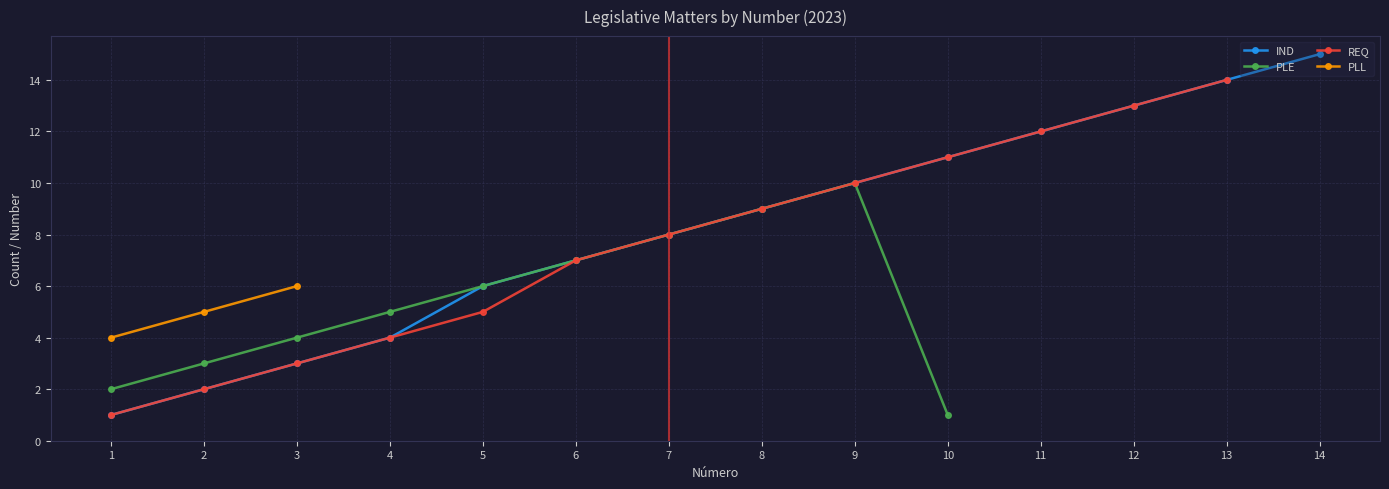

How many data points in PLE are less than 8?

7